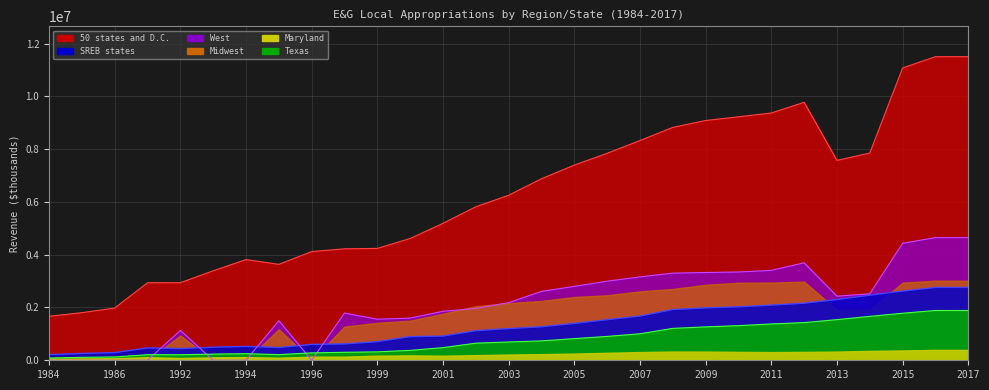

Which label corresponds to the largest value in the chart?

2016